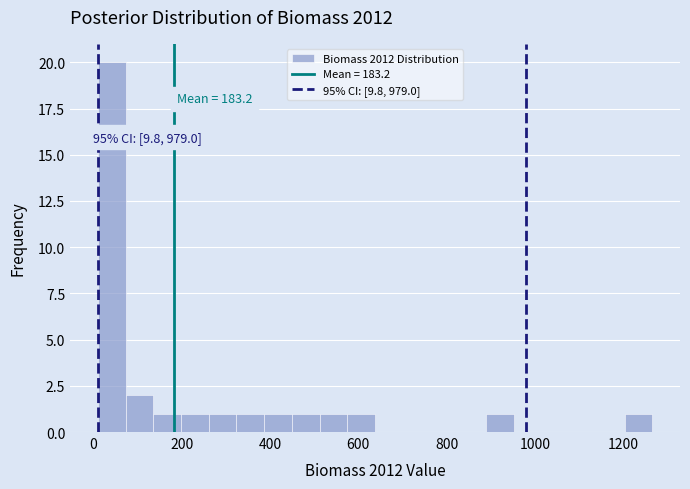

Read against the x-axis, roughly where is the centre of the tallest bar?

40